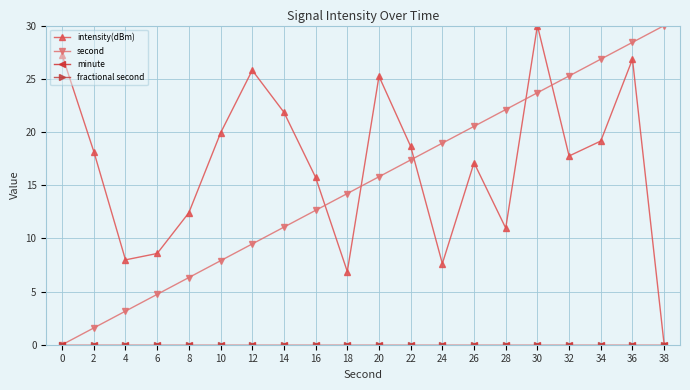

Does the chart have visible grid lines?

Yes